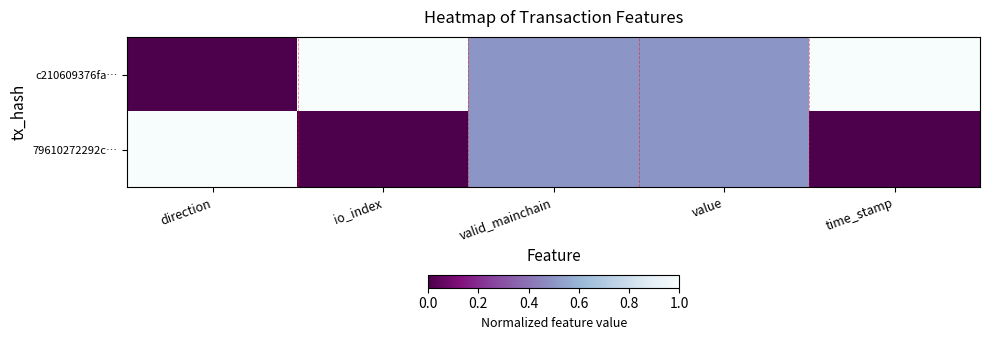

Reading left to right, what are all the values shown in this chart?

c210609376fa…: direction=0.0	io_index=1.0	valid_mainchain=0.5	value=0.5	time_stamp=1.0
79610272292c…: direction=1.0	io_index=0.0	valid_mainchain=0.5	value=0.5	time_stamp=0.0